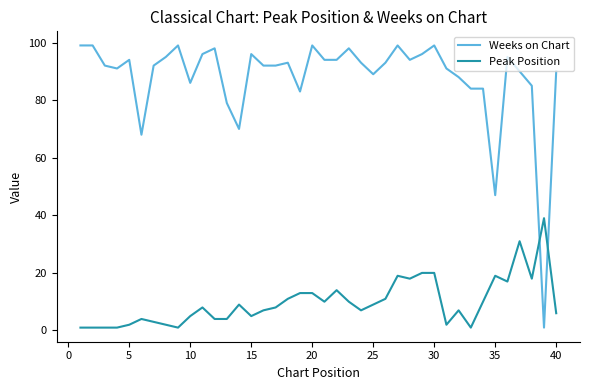

Rank the series by their maximum value, from highest to lowest.

Weeks on Chart, Peak Position